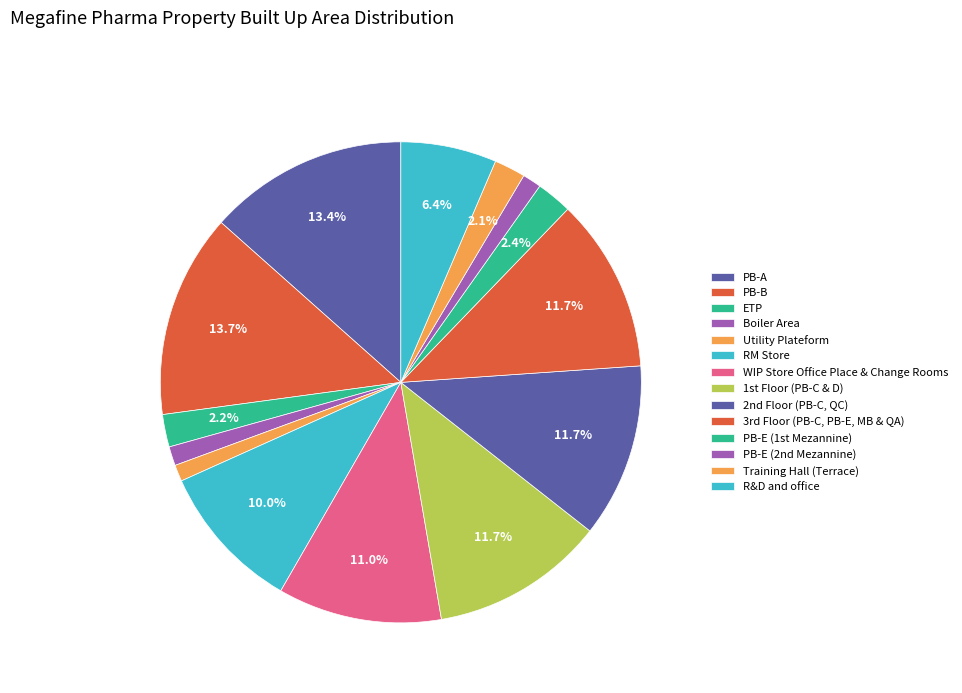

Count the number of slices in the pie.

14